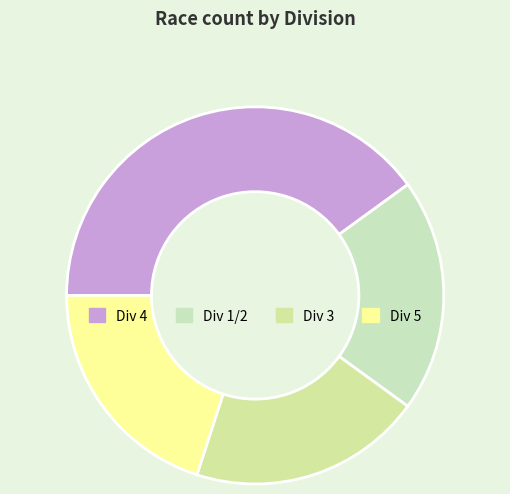

Which category has the smallest portion of the pie?

1/2